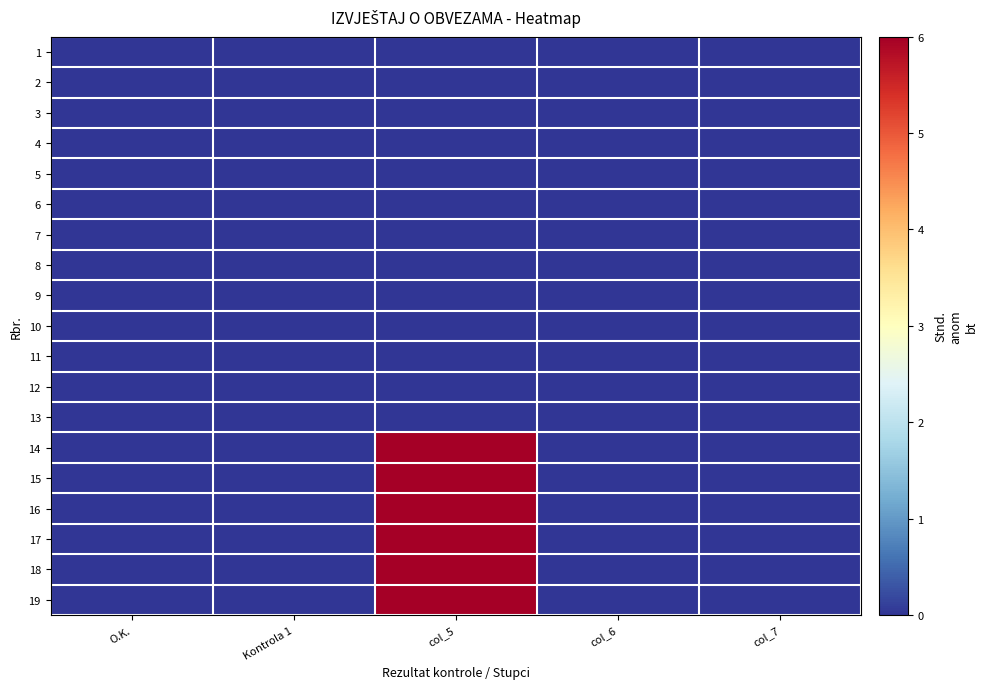

List the series in order of their peak value, highest first.

14, 15, 16, 17, 18, 19, 1, 2, 3, 4, 5, 6, 7, 8, 9, 10, 11, 12, 13